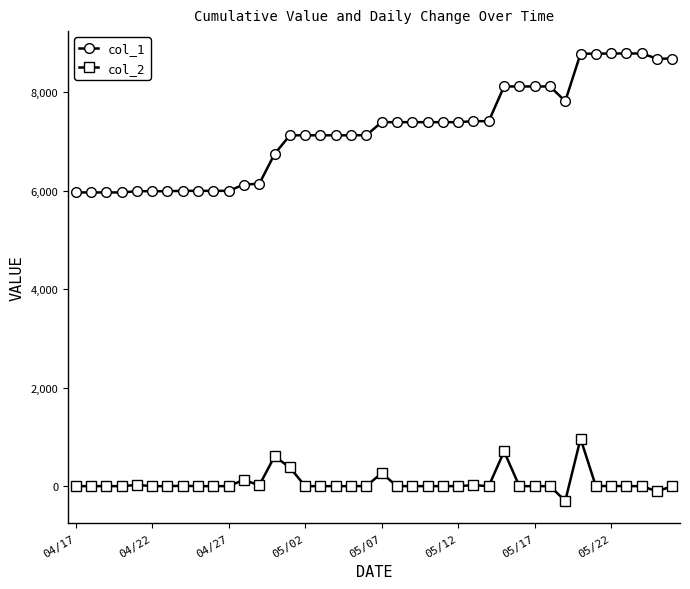

Count the number of data series in this chart.

2